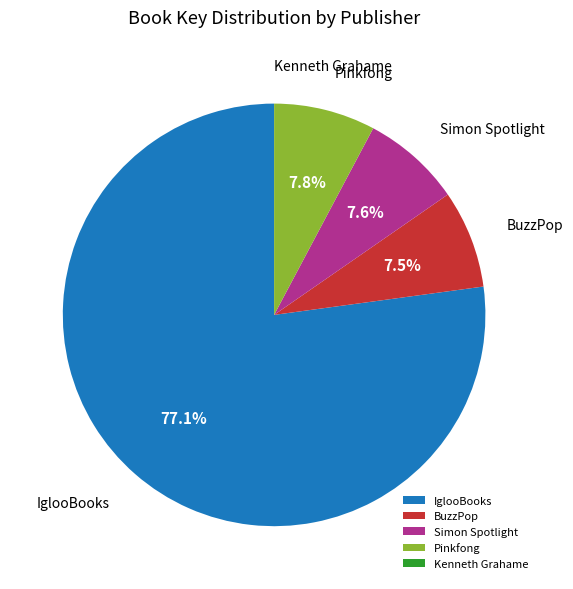

Which slice is the largest?

IglooBooks